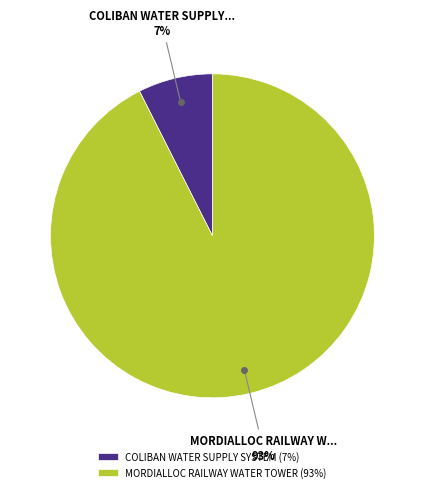

How many slices are in this pie chart?

2